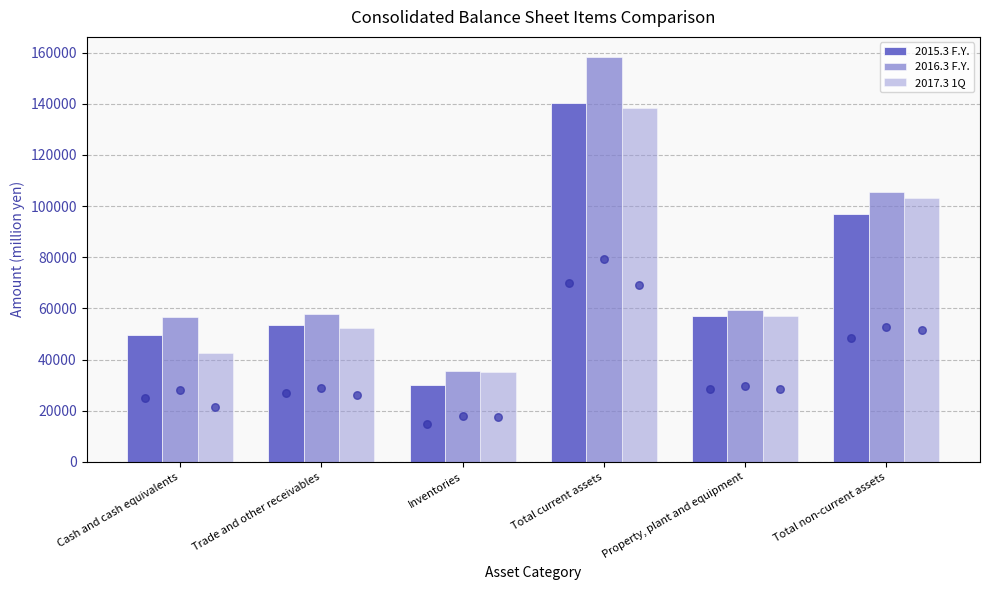

Is the value of 2017.3 1Q at Trade and other receivables greater than the value of 2015.3 F.Y. at Trade and other receivables?

No